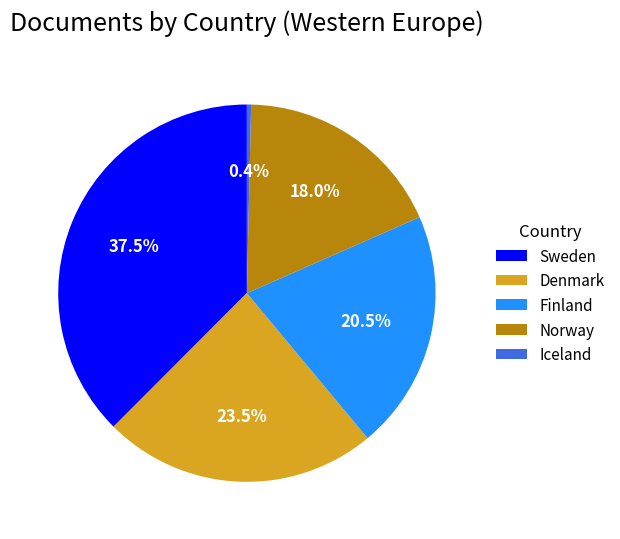

Combined, what portion of the pie is Norway and Iceland?

18.4%